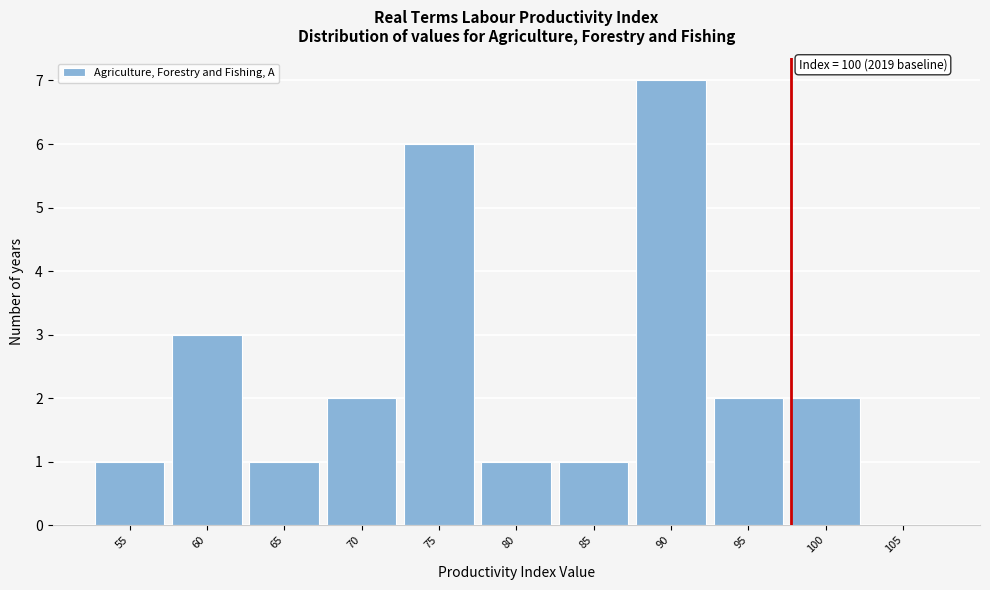

Reading left to right, transcribe all the data shown in this chart.

55=1	60=3	65=1	70=2	75=6	80=1	85=1	90=7	95=2	100=2	105=0